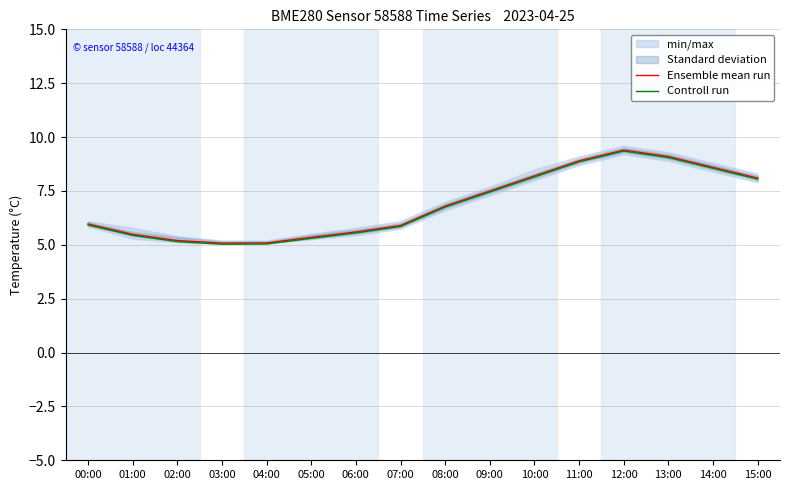

Which category has the lowest value across all series?

03:00